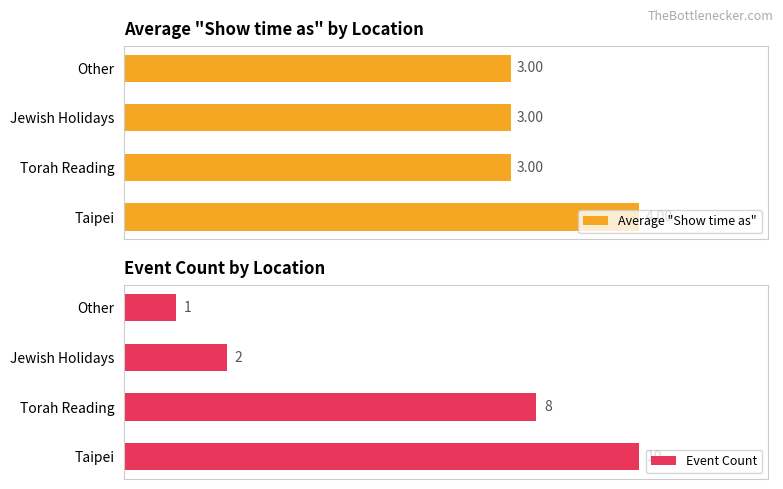

Which category has the highest value in the Average "Show time as" series?

Taipei